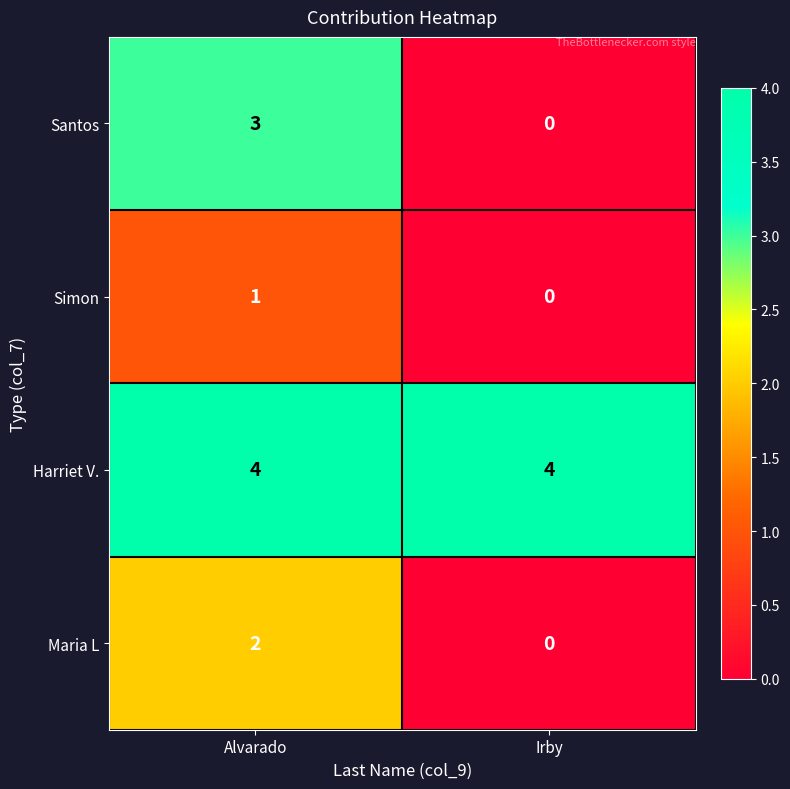

Which series changed the most between Alvarado and Irby?

Santos